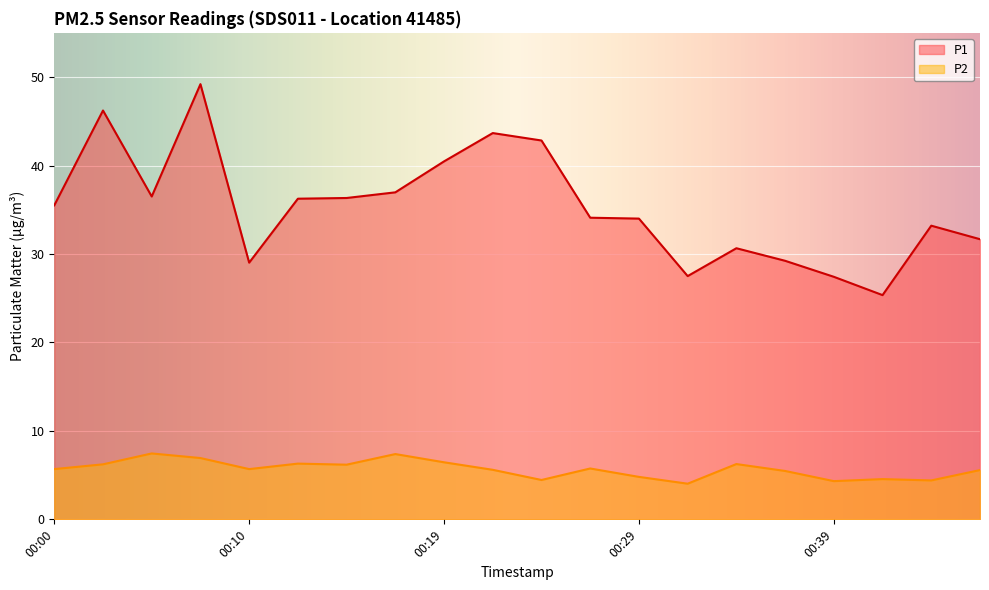

What is the value of the P1 point at the 4th from the left?

49.2